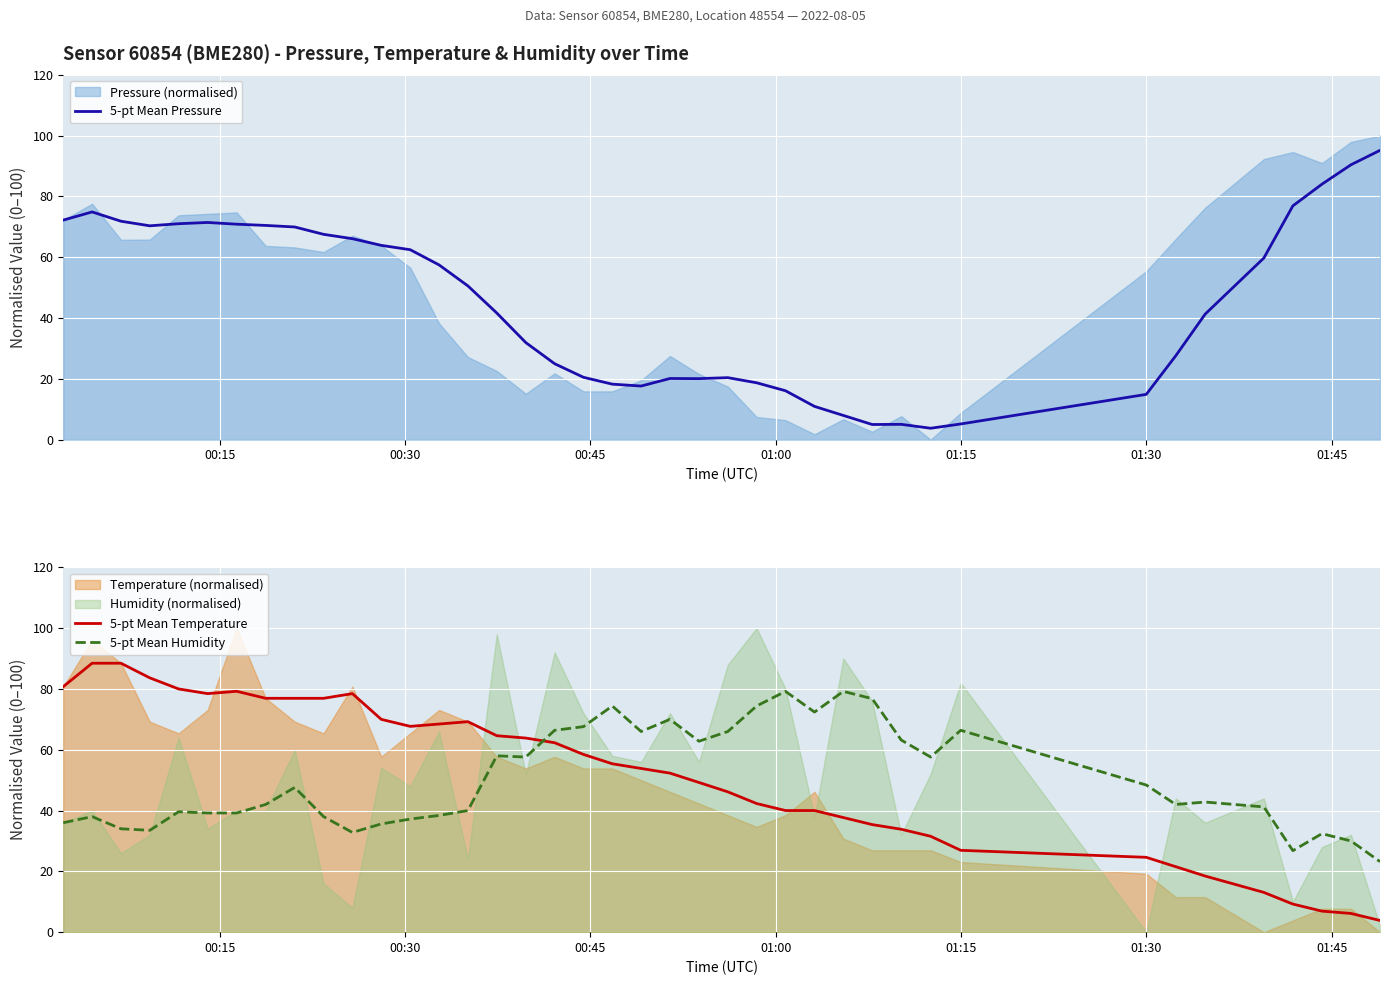

What is the lowest value of the 5-pt Mean Temperature series?

3.8